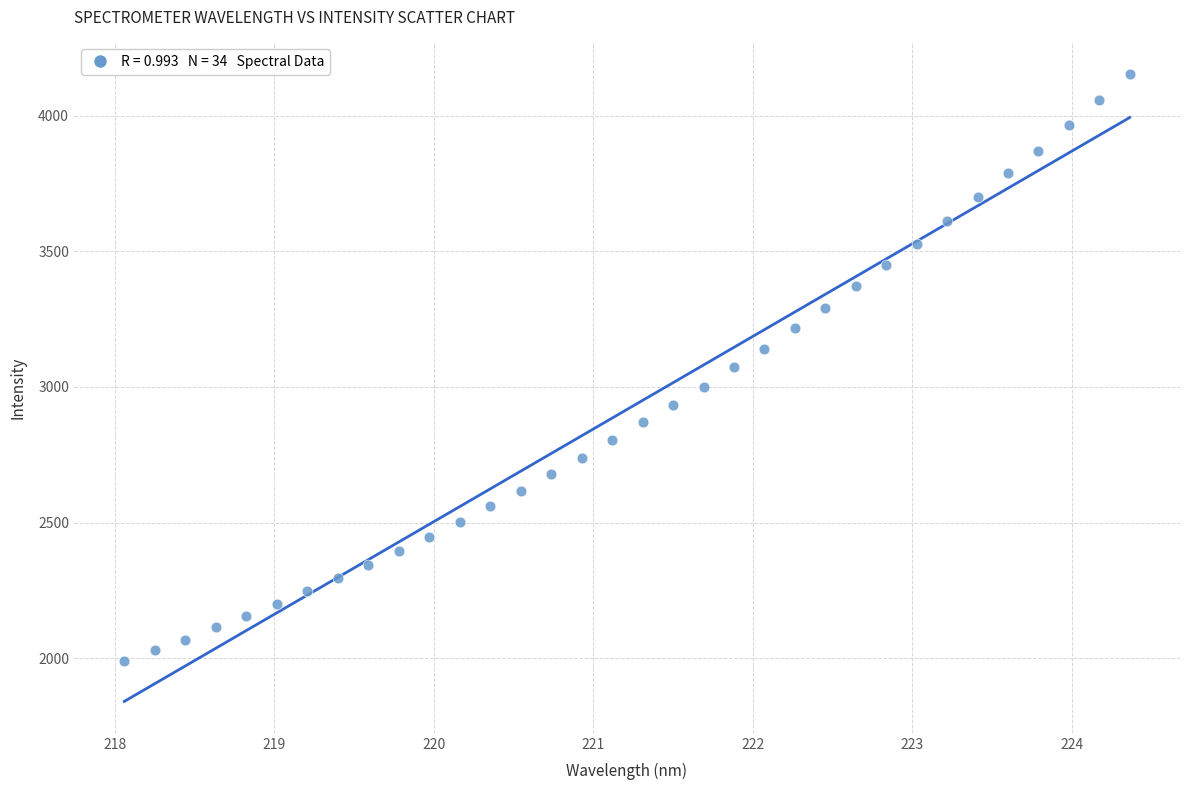

What is the range of X values (max minus min)?

6.3